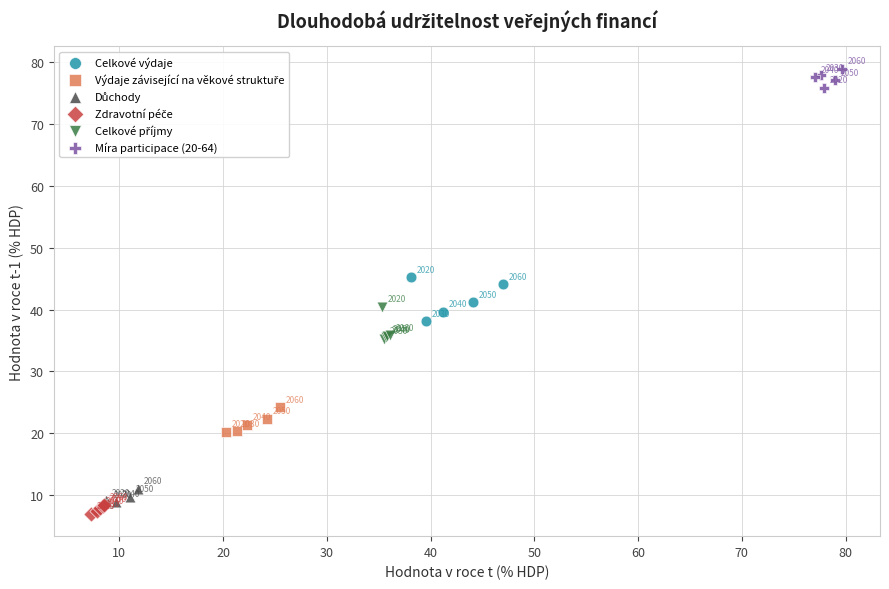

Which series has the widest spread of Y values?

Celkové výdaje